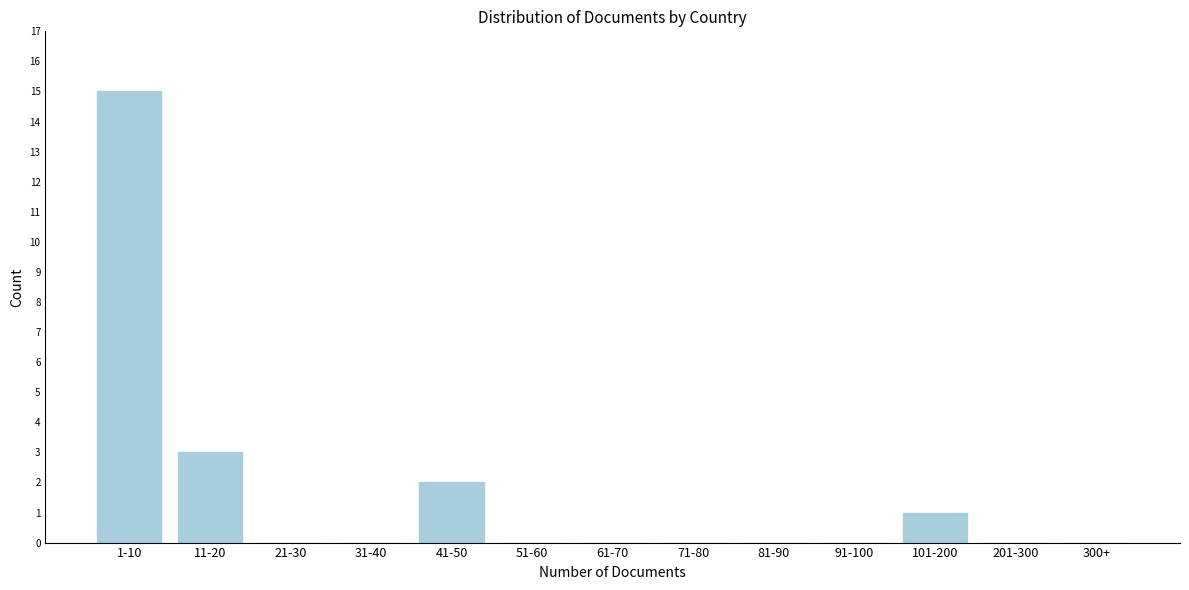

Reading left to right, extract all data points from this chart.

1-10=15	11-20=3	21-30=0	31-40=0	41-50=2	51-60=0	61-70=0	71-80=0	81-90=0	91-100=0	101-200=1	201-300=0	300+=0